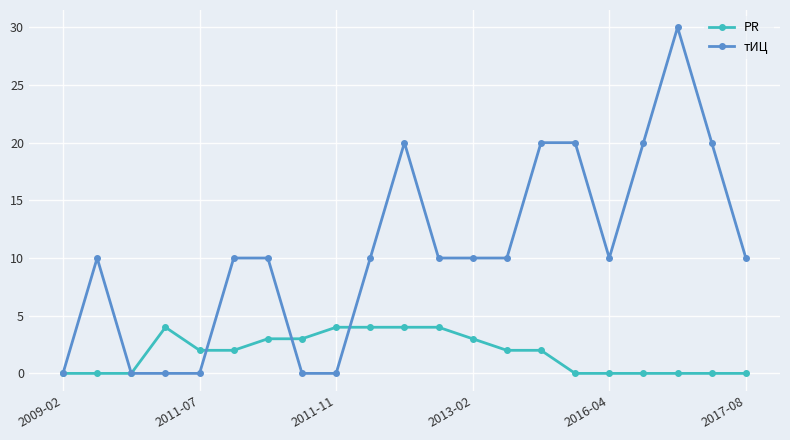

What is the value of the PR point at the 11th from the left?

4